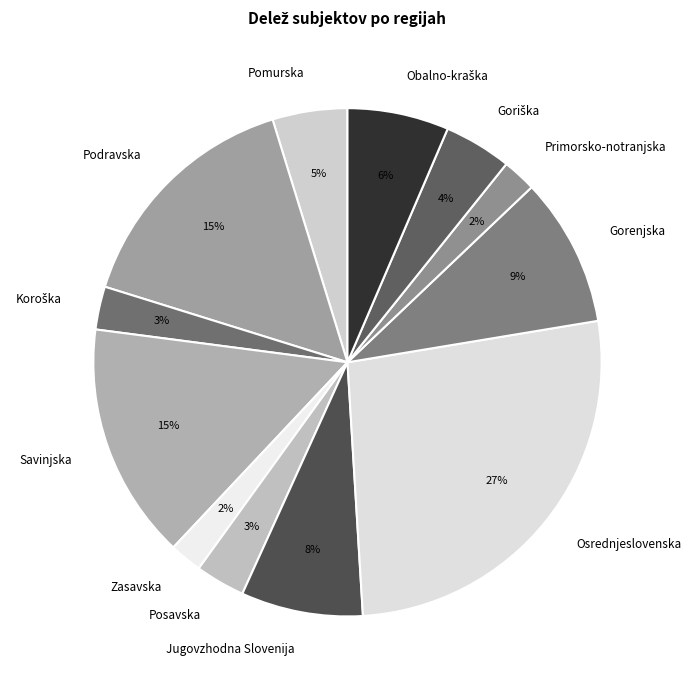

Between Savinjska and Zasavska, which is larger?

Savinjska